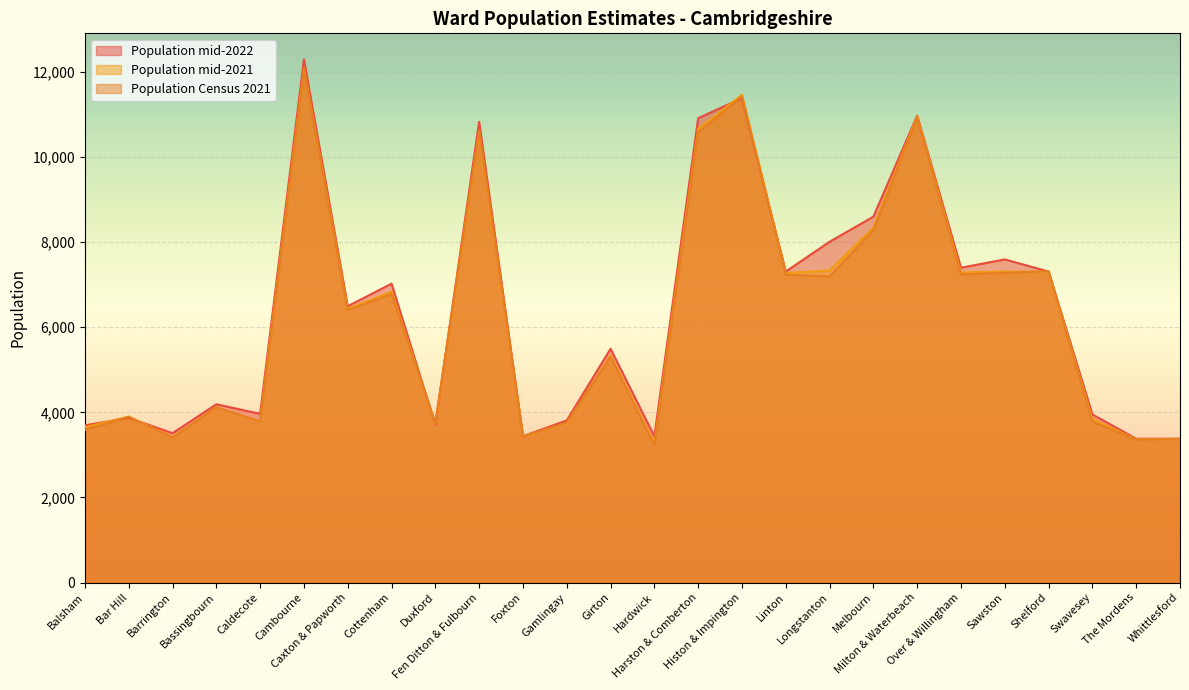

How many lines are shown in the chart?

3